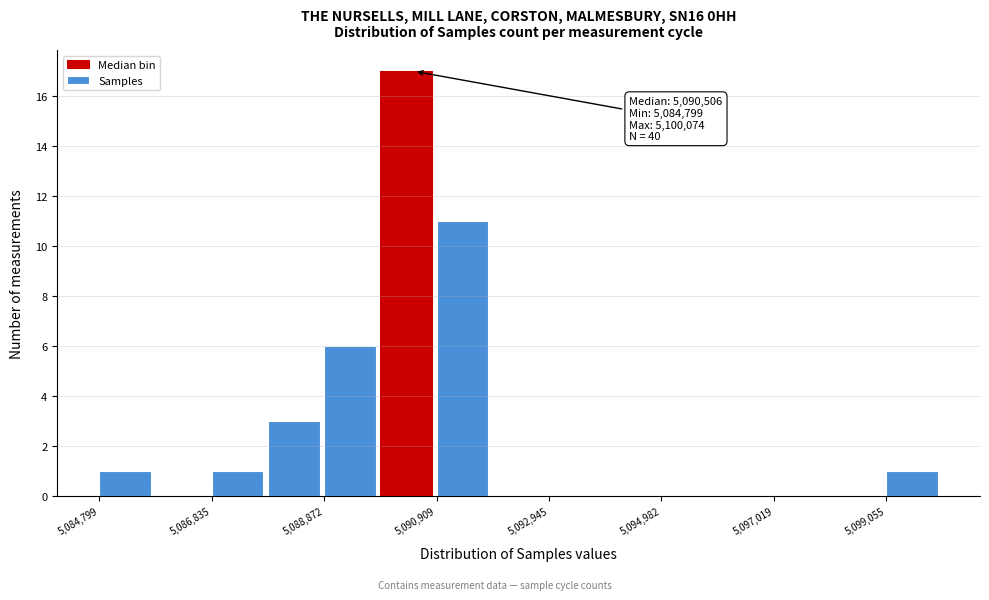

Read against the x-axis, roughly where is the centre of the tallest bar?

5090500